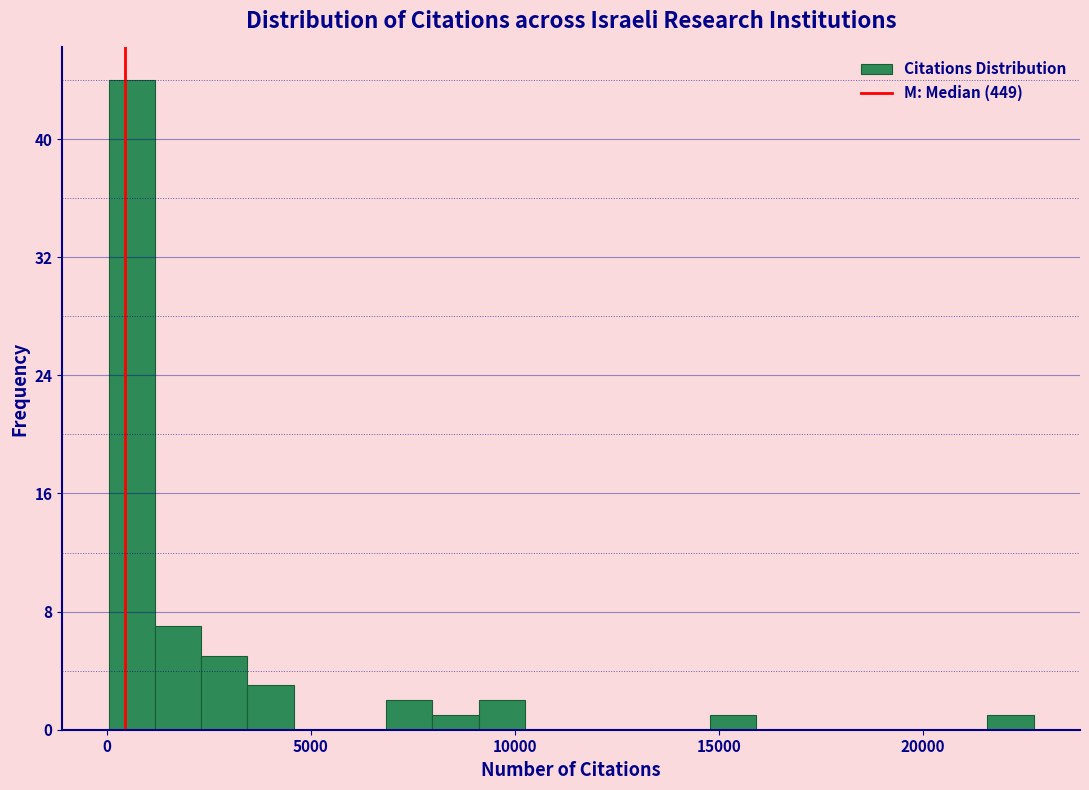

Read against the x-axis, roughly where is the centre of the tallest bar?

500